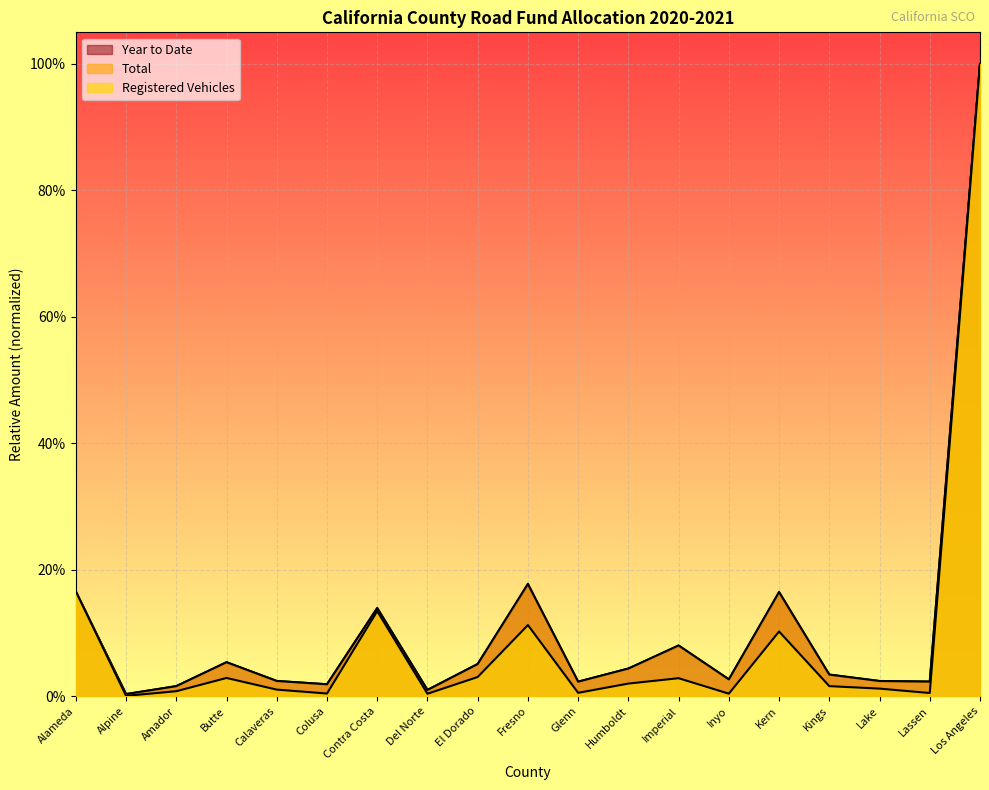

Between Glenn and Imperial, which is larger?

Imperial